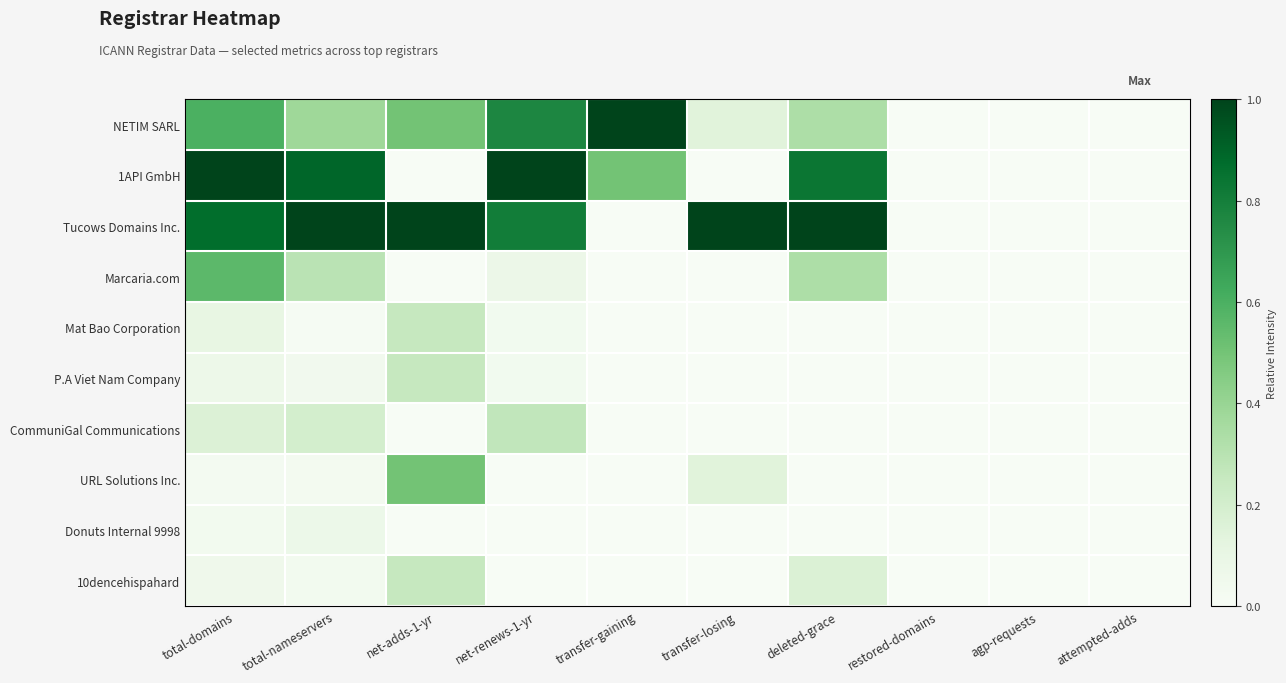

List the series in order of their peak value, lowest first.

Donuts Internal 9998, Mat Bao Corporation, P.A Viet Nam Company, 10dencehispahard, CommuniGal Communications, URL Solutions Inc., Marcaria.com, NETIM SARL, 1API GmbH, Tucows Domains Inc.